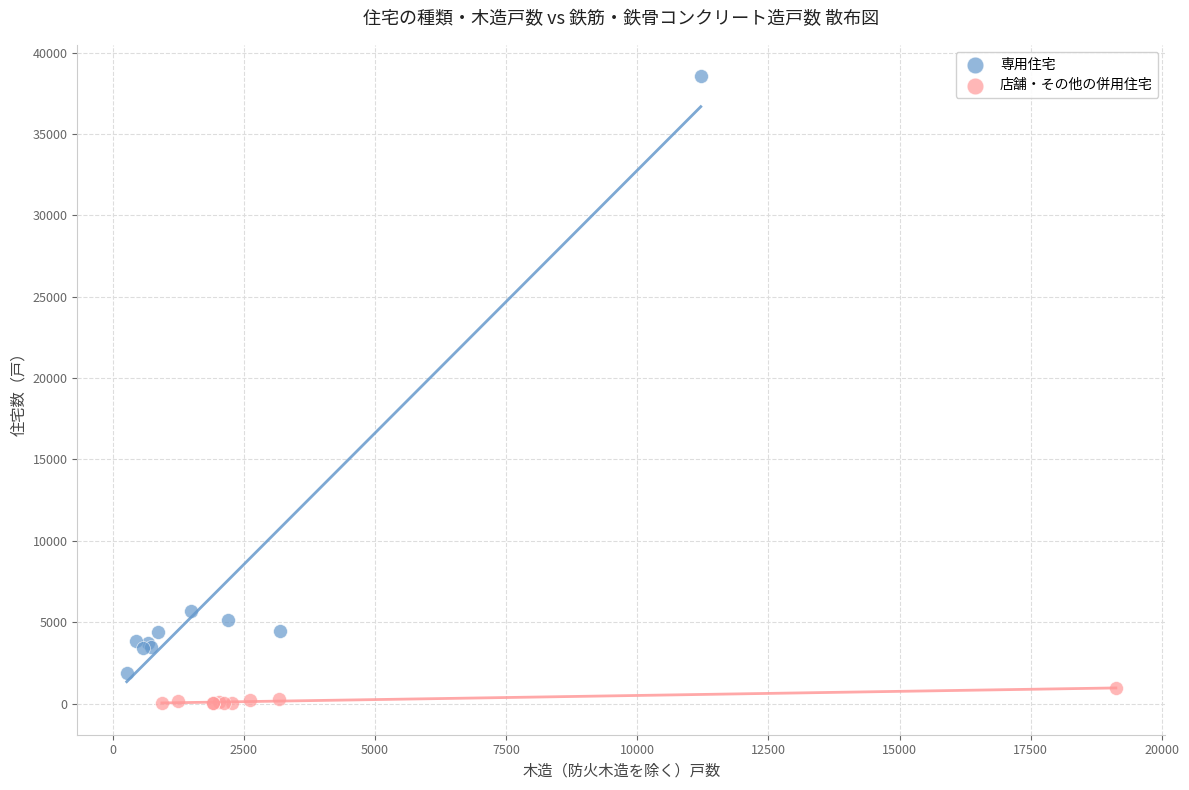

Which series has the widest spread of Y values?

専用住宅